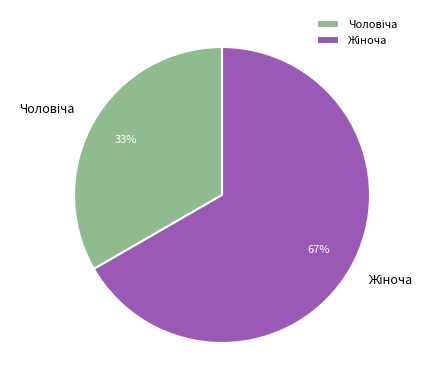

To the nearest percent, what is the average slice percentage?

50%